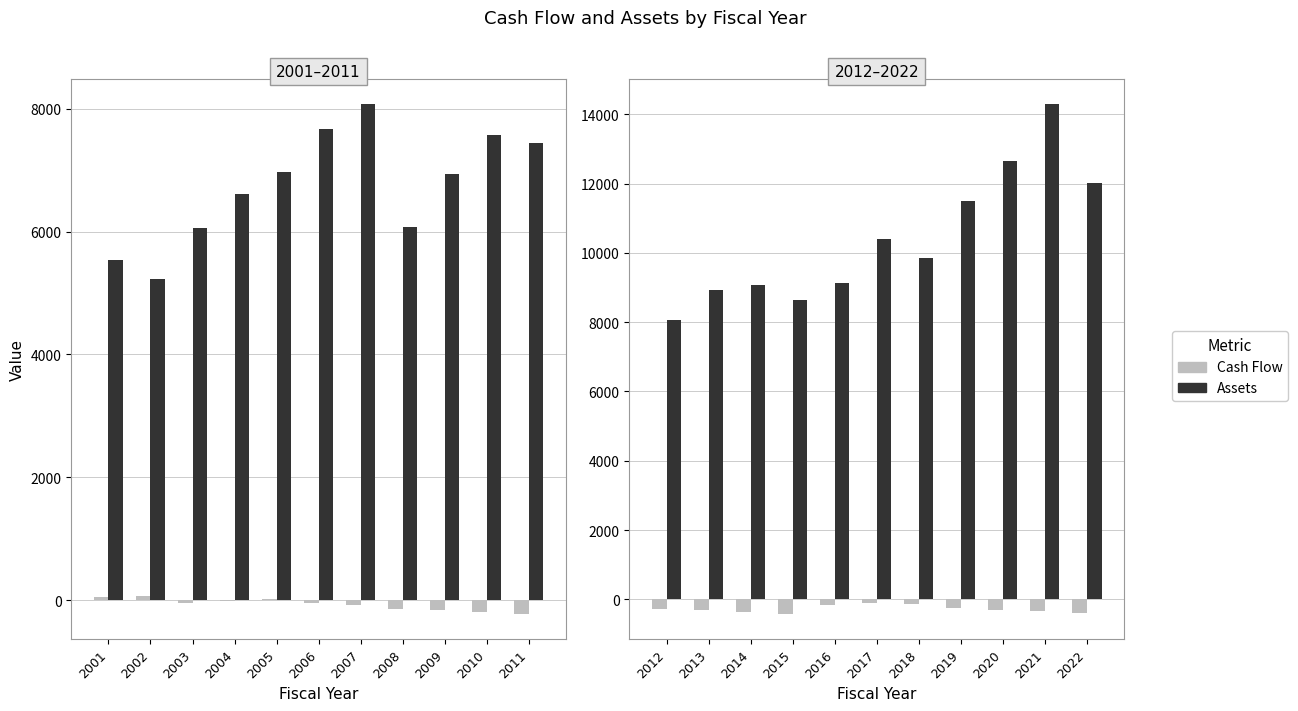

How many data points does each series have?

11